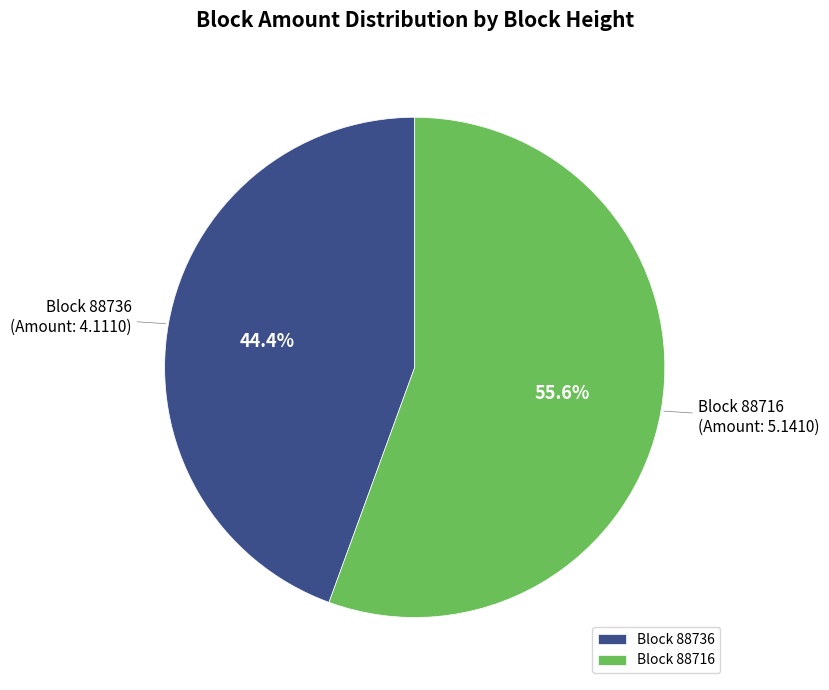

To the nearest percent, what is the average slice percentage?

50%